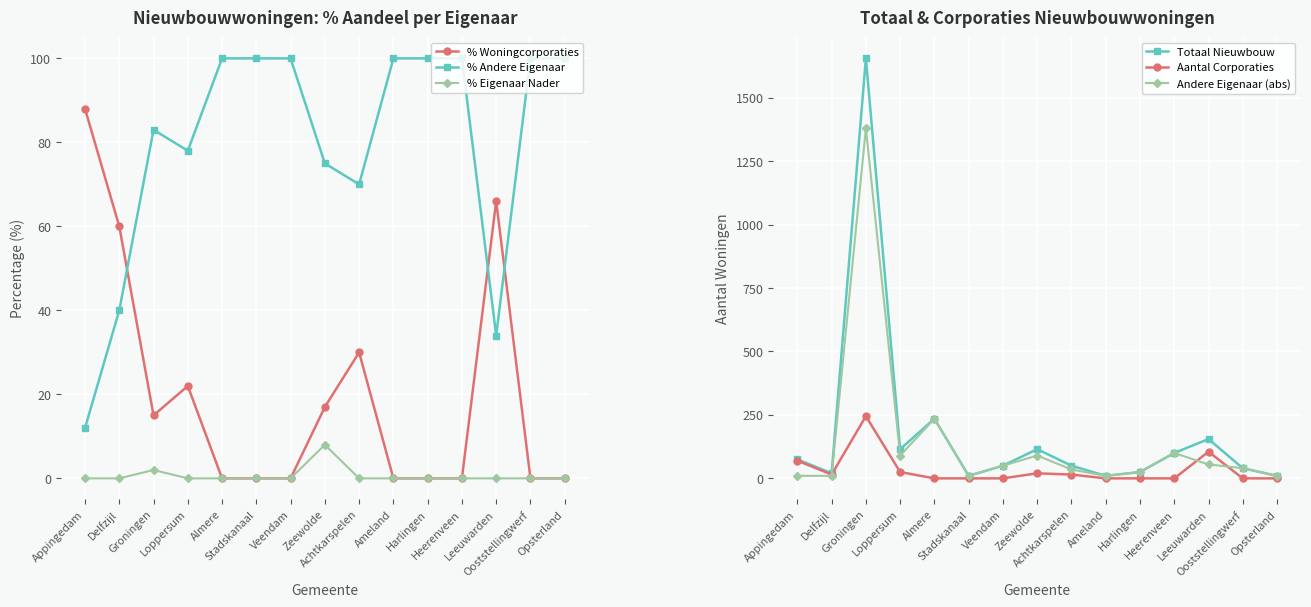

What are all the series names shown in the legend?

% Woningcorporaties, % Andere Eigenaar, % Eigenaar Nader, Totaal Nieuwbouw, Aantal Corporaties, Andere Eigenaar (abs)